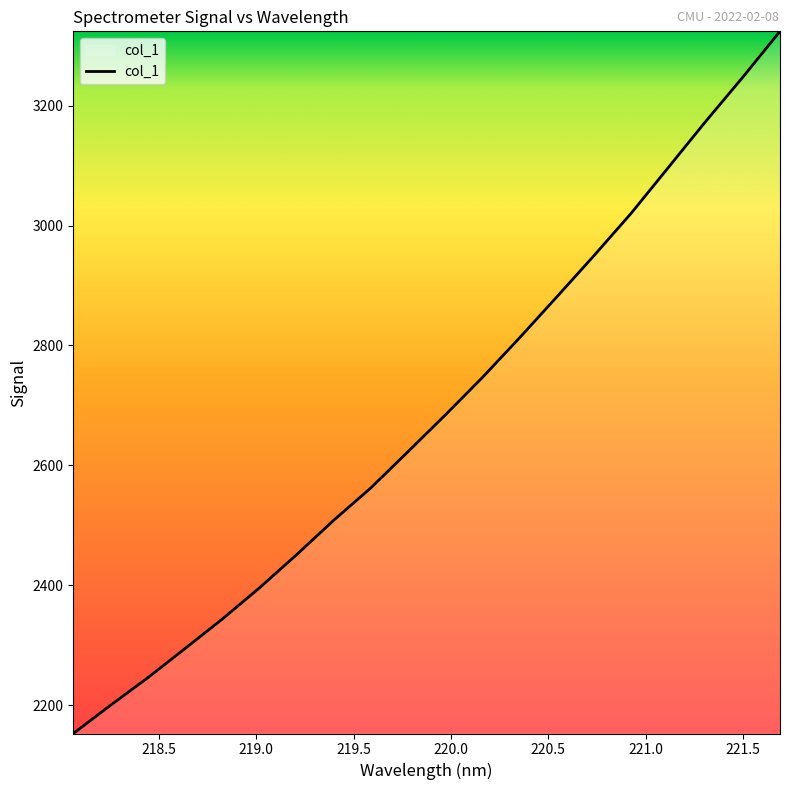

What is the difference between the maximum and minimum values?

1171.6